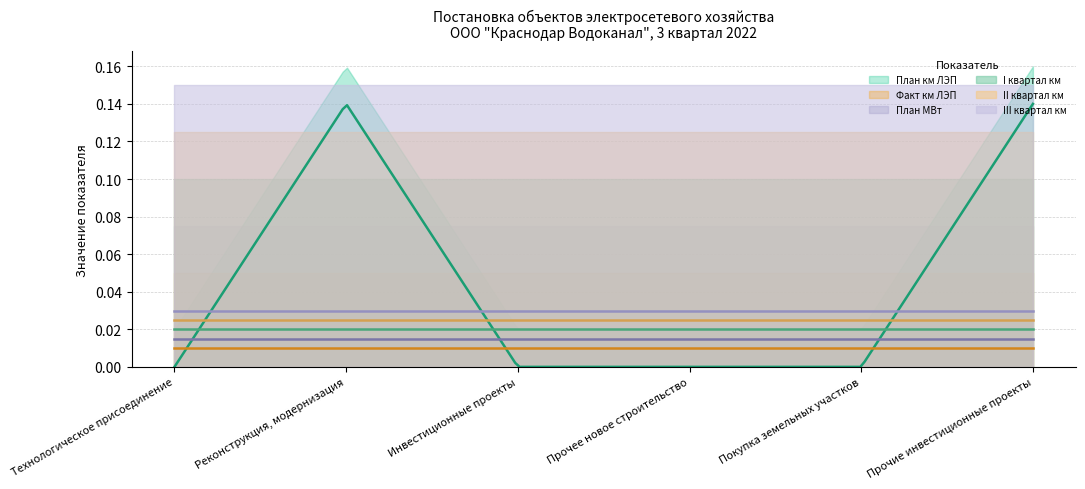

What position from the left is Реконструкция, модернизация?

2